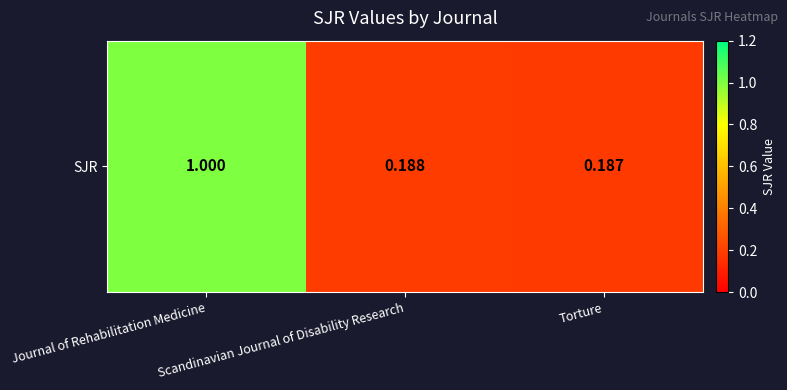

True or false: the data shows 0.2 at Scandinavian Journal of Disability Research.

True